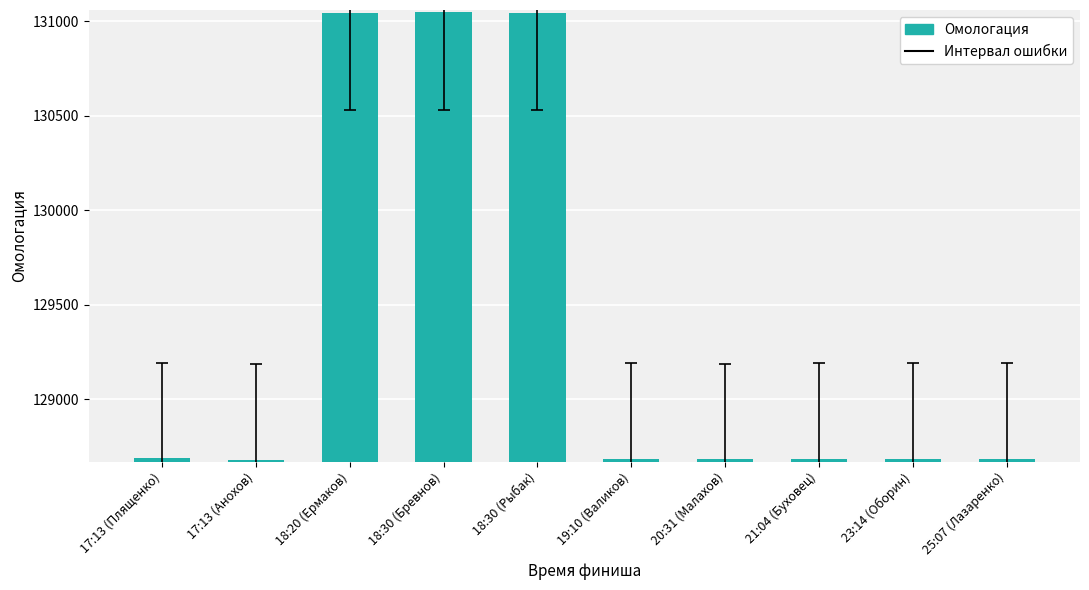

What is the sum of the values at 23:14 (Оборин) and 18:30 (Рыбак)?

259729